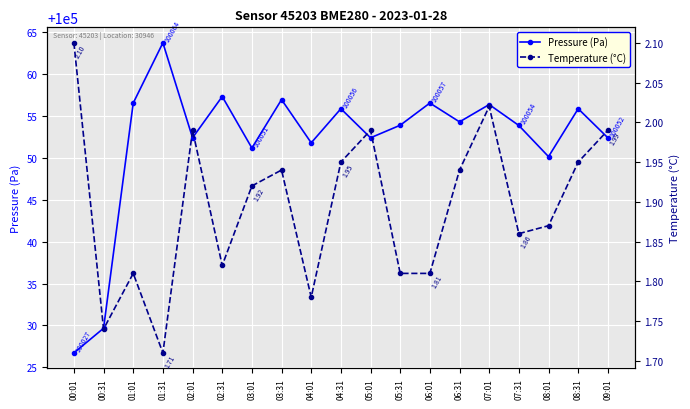

What is the difference between the second highest and minimum values in the Pressure (Pa) series?

30.6